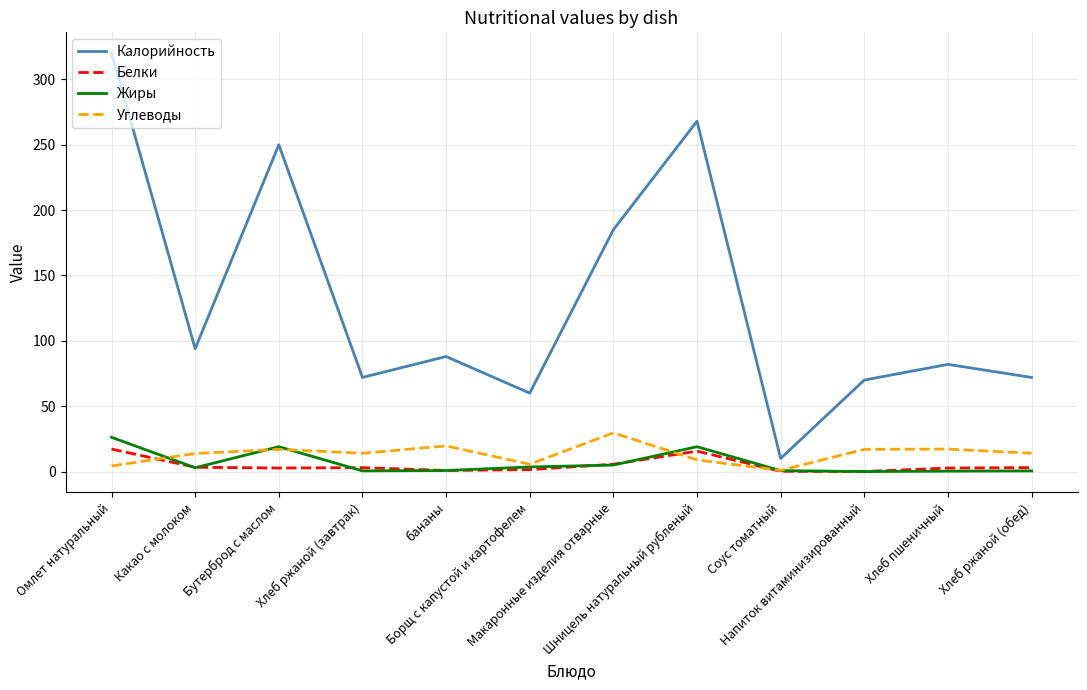

True or false: Калорийность and Углеводы cross at least once.

False